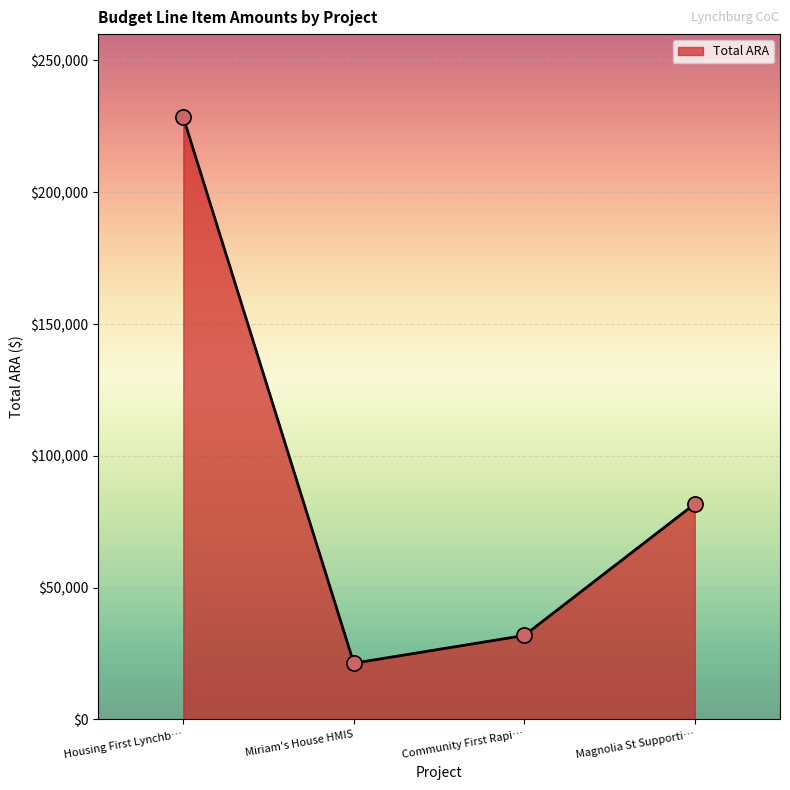

What is the change in value from Housing First Lynchb… to Community First Rapi…?

-196512